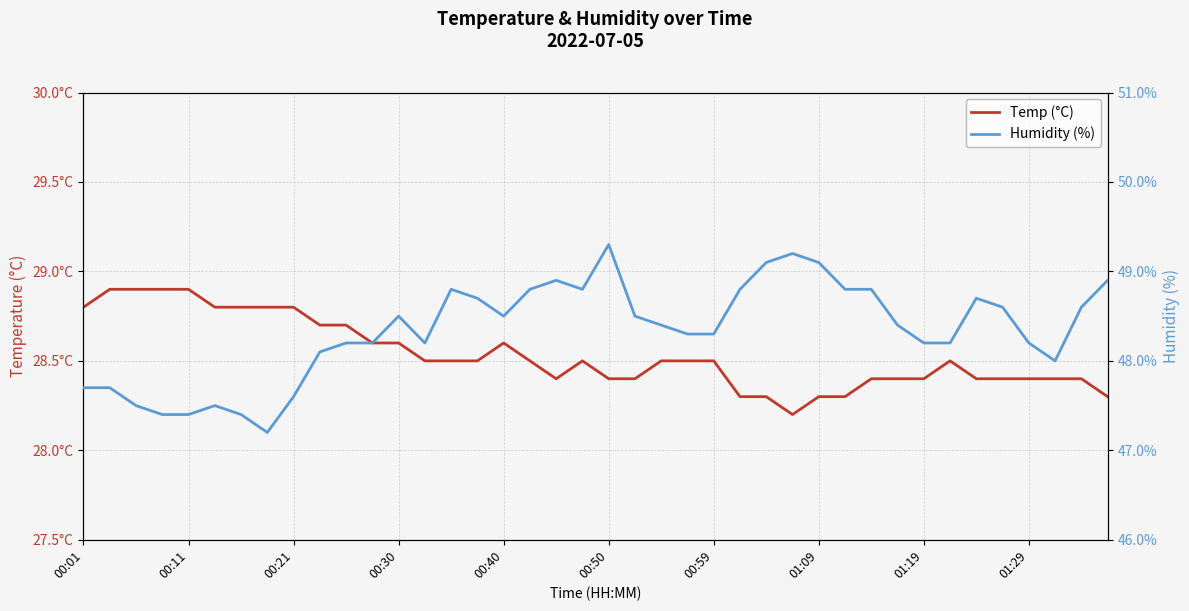

True or false: Temp (°C) has more than 0 points higher than both neighbors.

True